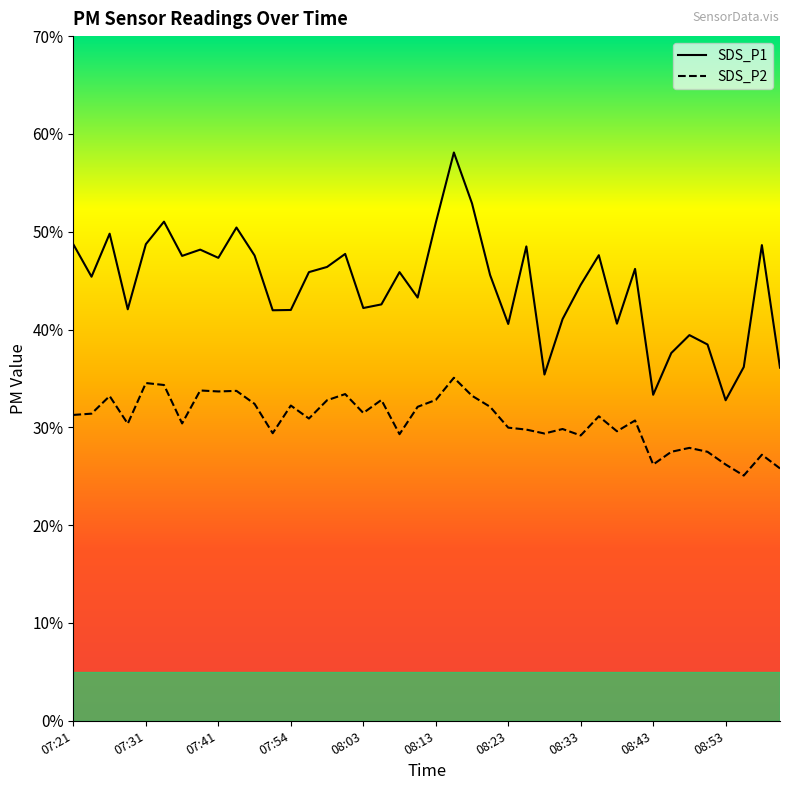

Which series has the largest total across all categories?

SDS_P1